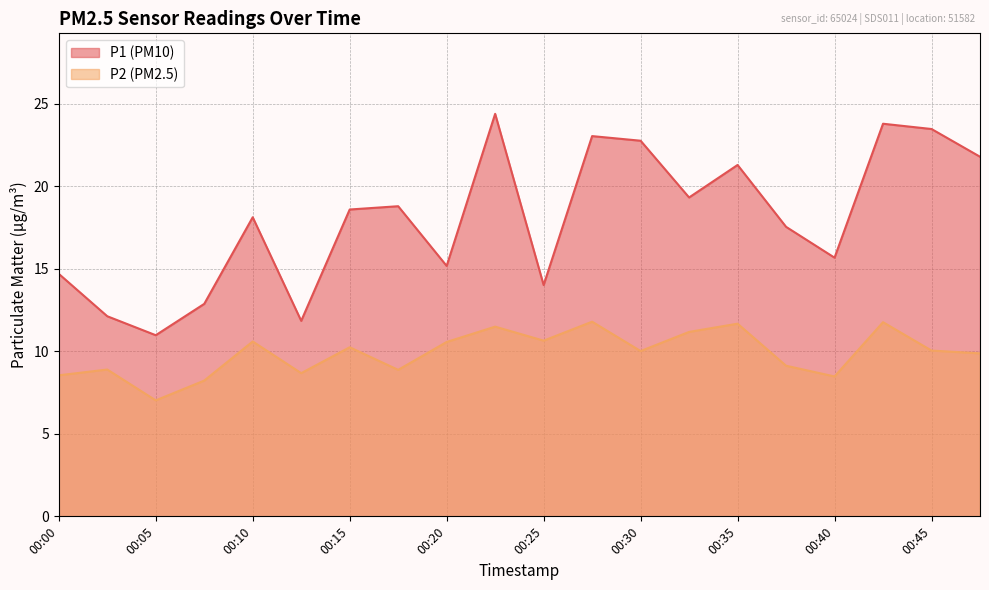

What is the value of the P2 point at the 13th from the left?

10.0